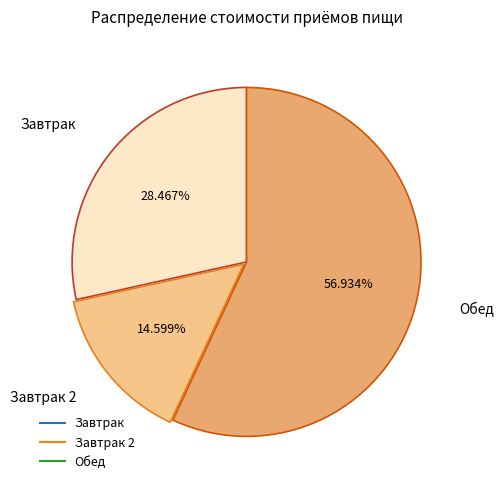

How many slices are in this pie chart?

3